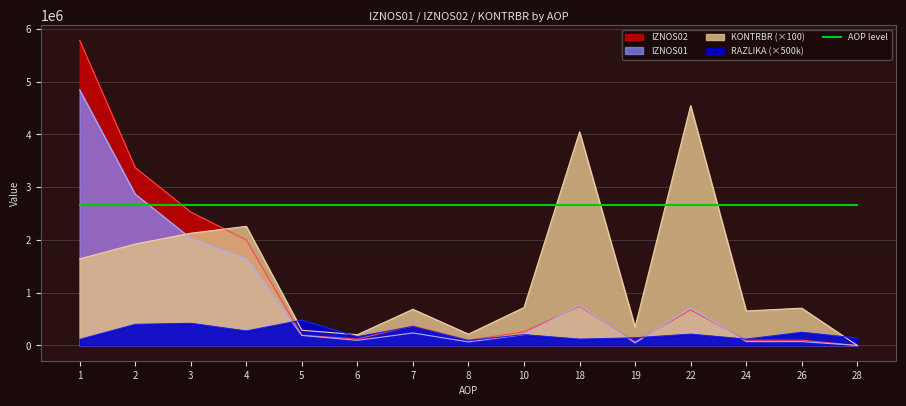

How many interior local valleys does the RAZLIKA series have?

5